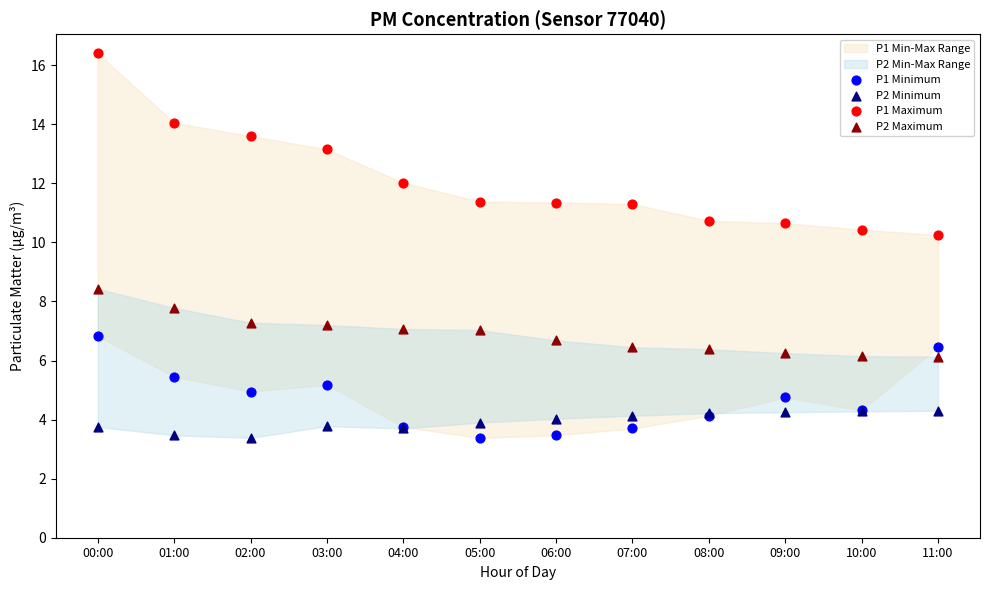

Which series reaches the maximum Y coordinate?

P1 Maximum